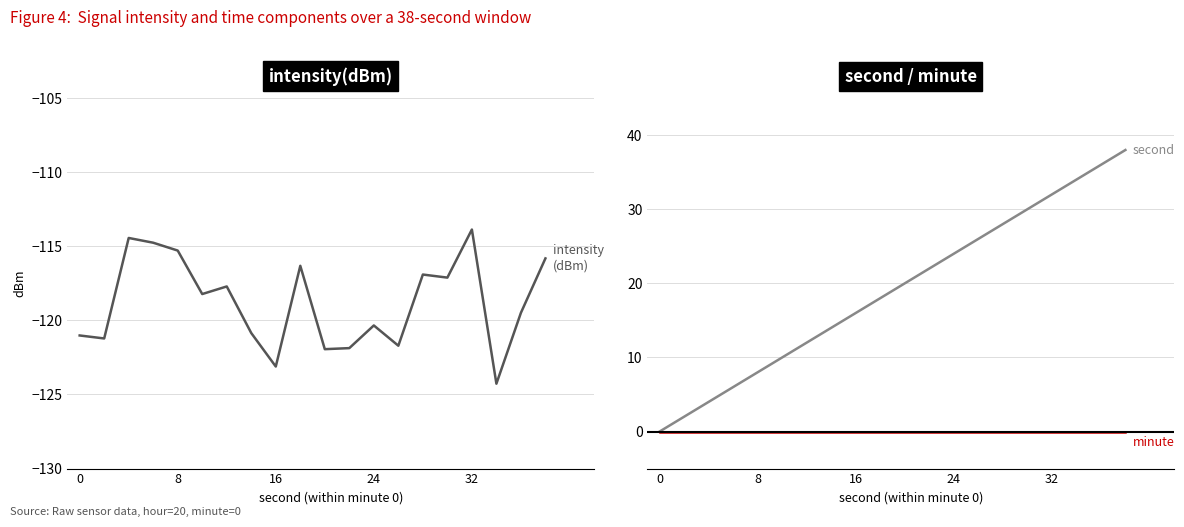

True or false: intensity(dBm) and second intersect in this chart.

False